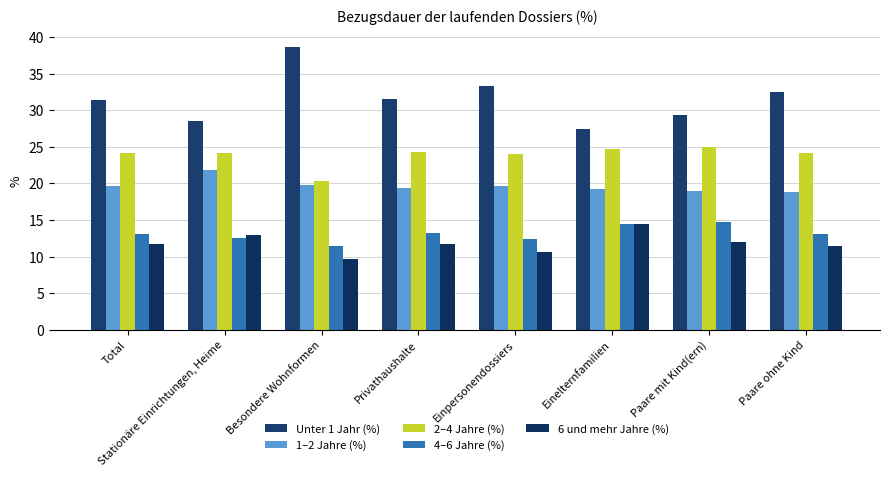

How many data points does each series have?

8